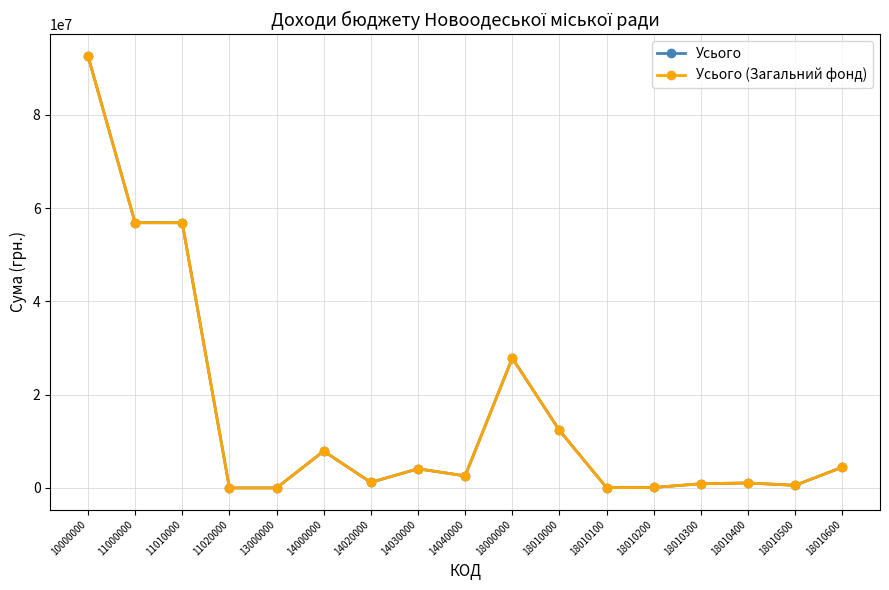

Where does the Усього (Загальний фонд) series first go above 2592540?

10000000